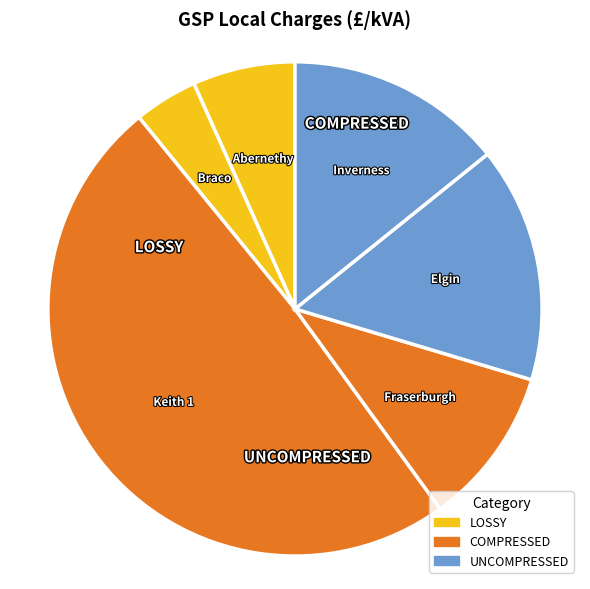

Which category has the biggest portion of the pie?

Keith 1